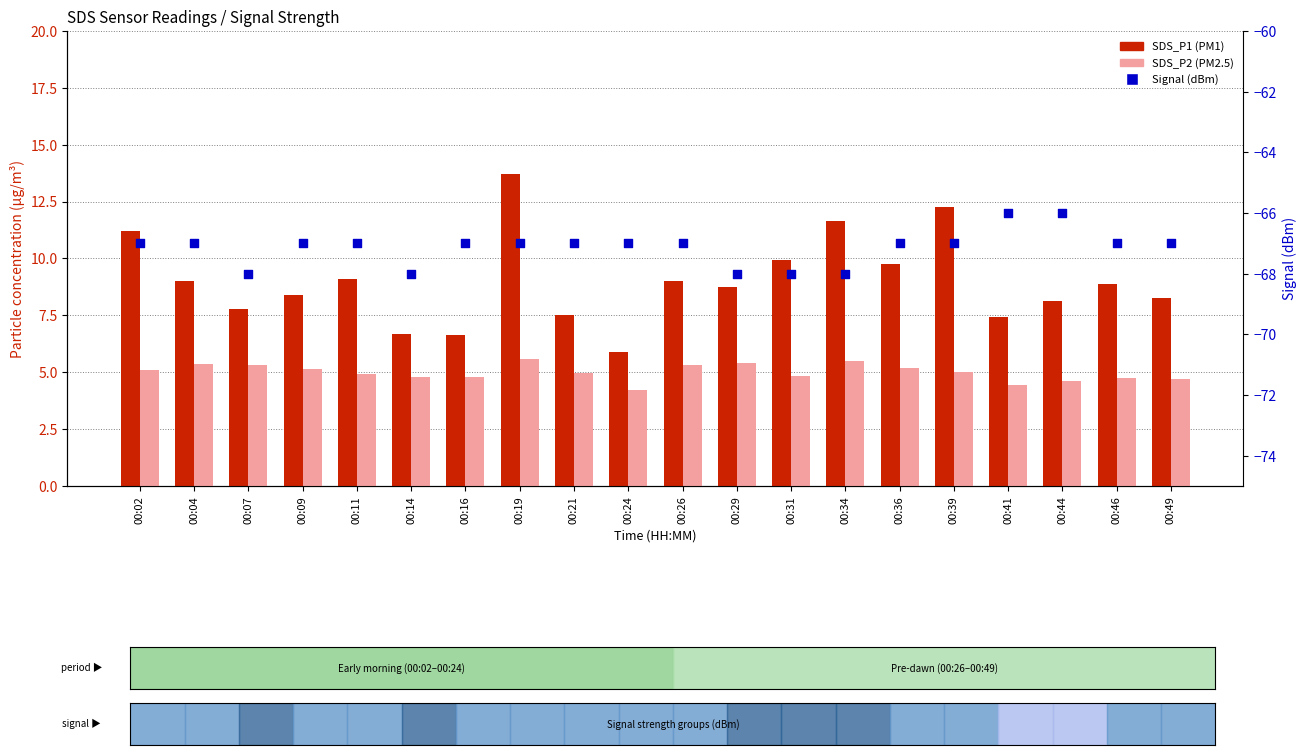

Which series contains the lowest Y value?

Signal